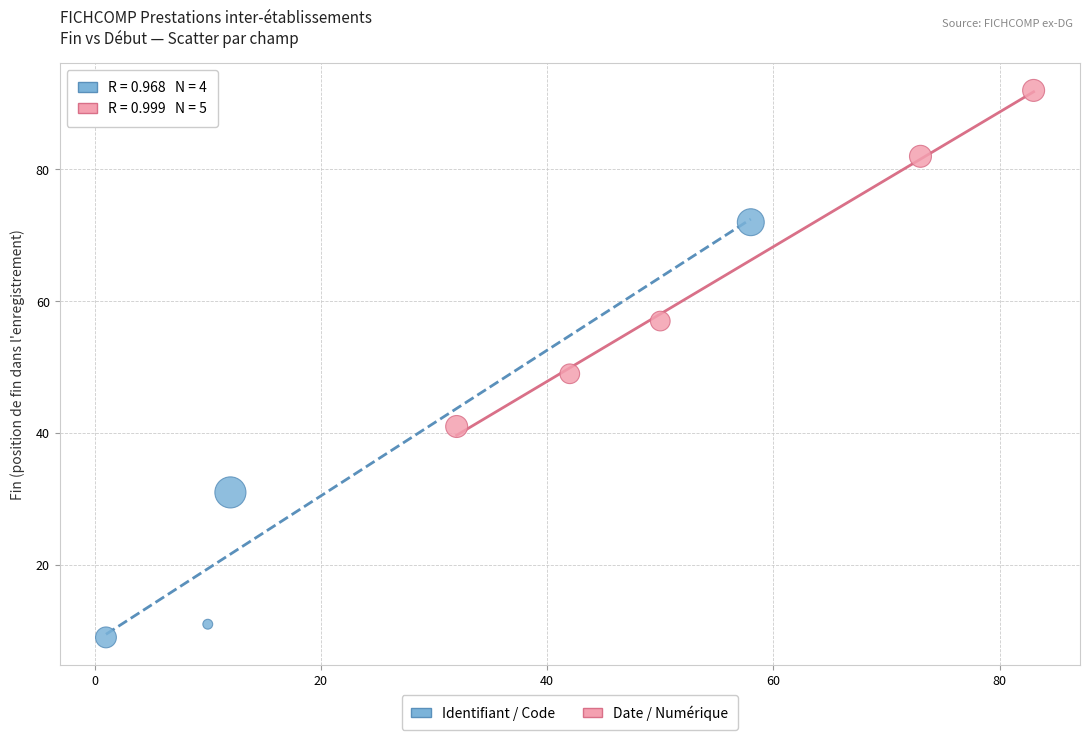

Which series reaches the minimum Y coordinate?

Identifiant / Code